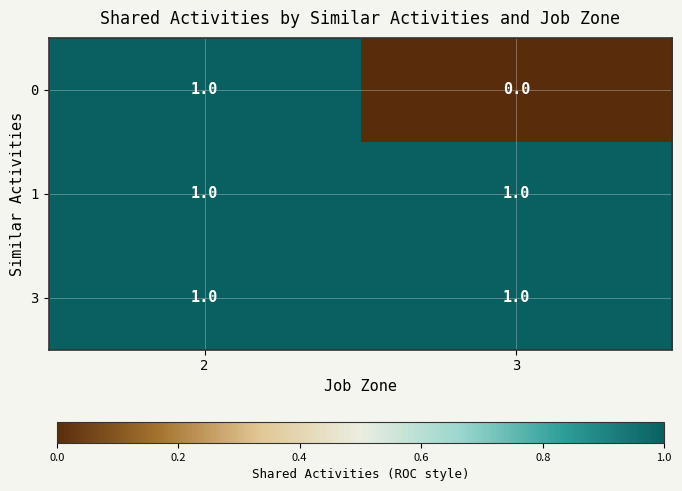

Which category has the lowest value across all series?

3